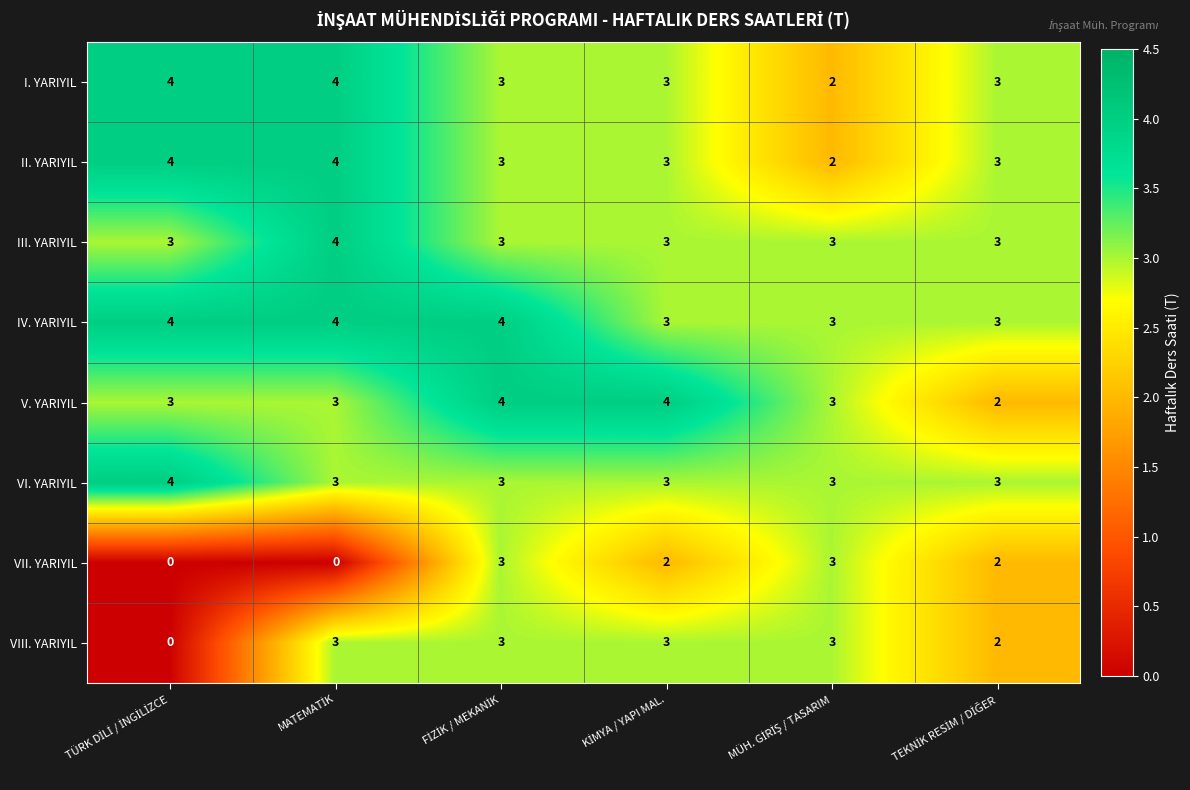

What is the maximum value for V. YARIYIL?

4